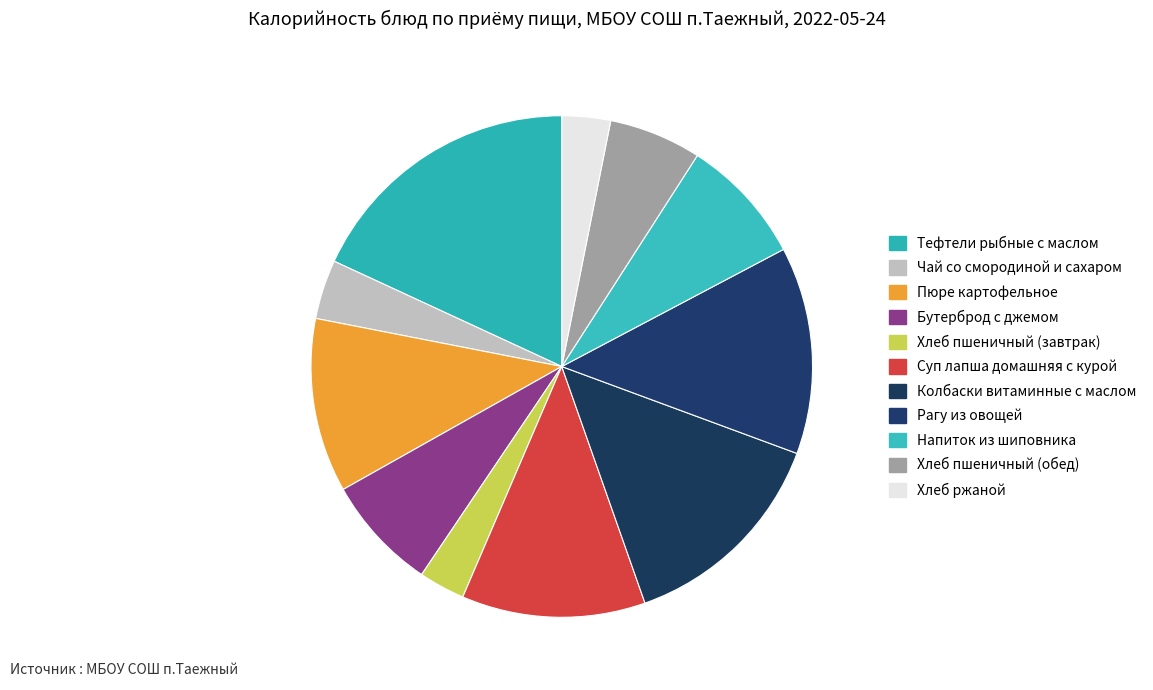

True or false: Колбаски витаминные с маслом accounts for 7% of the total.

False